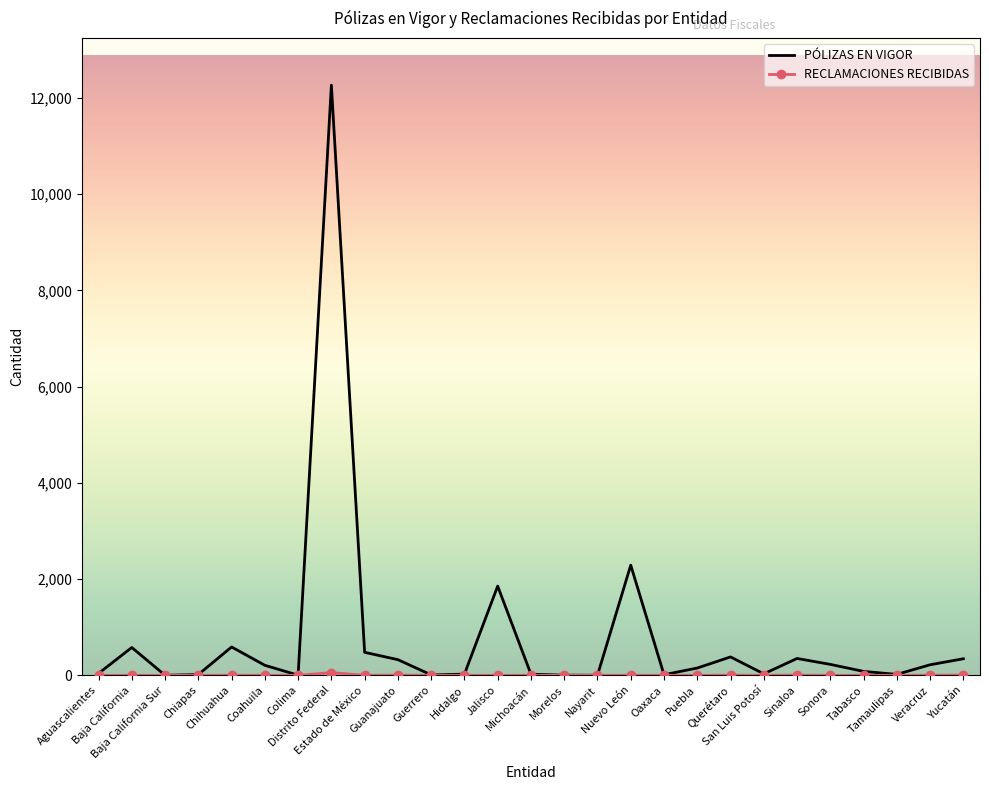

What is the sum of all PÓLIZAS EN VIGOR values?

20519